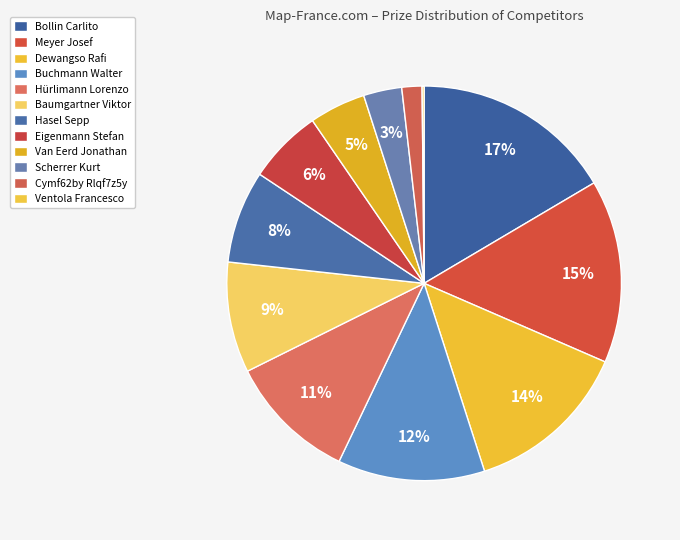

What is the smallest slice in the pie chart?

Ventola Francesco